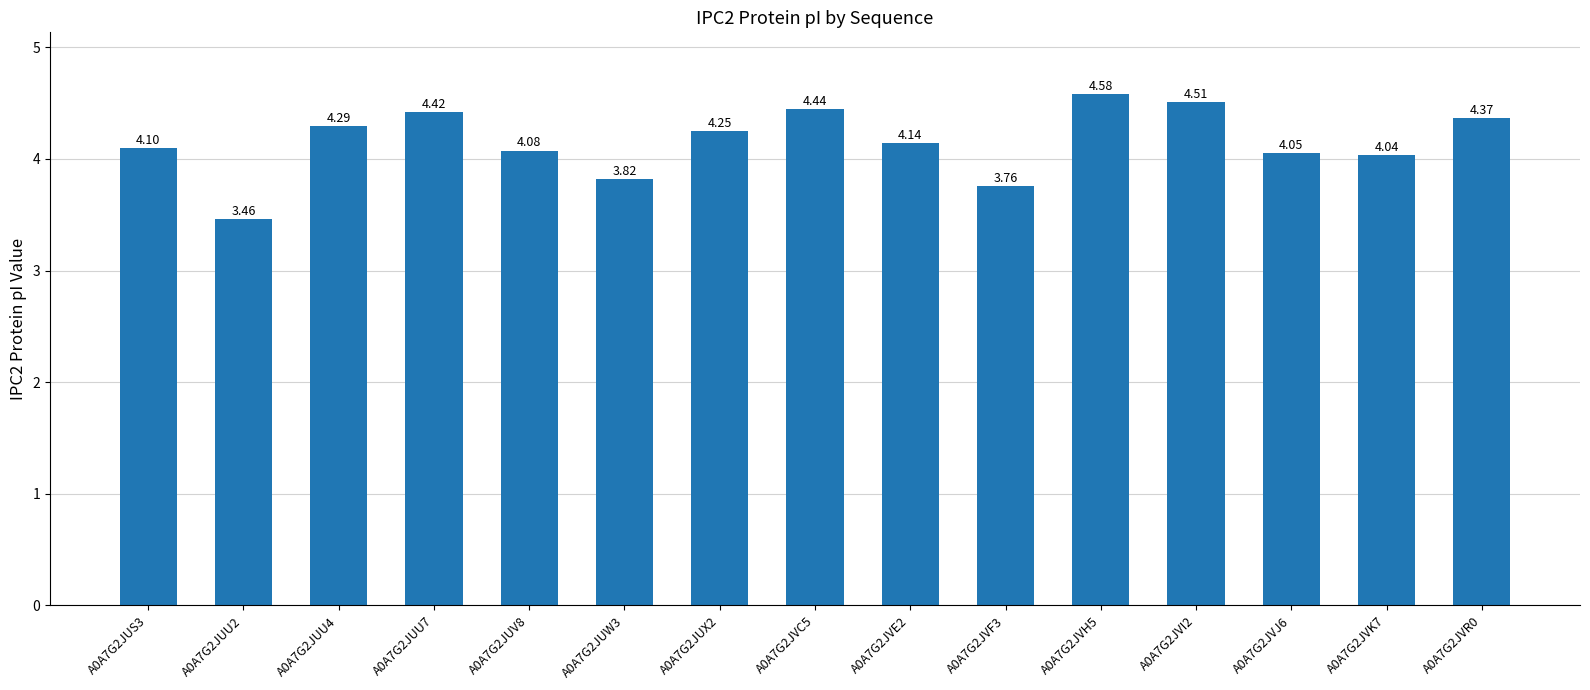

What is the label of the 2nd bar from the left?

A0A7G2JUU2